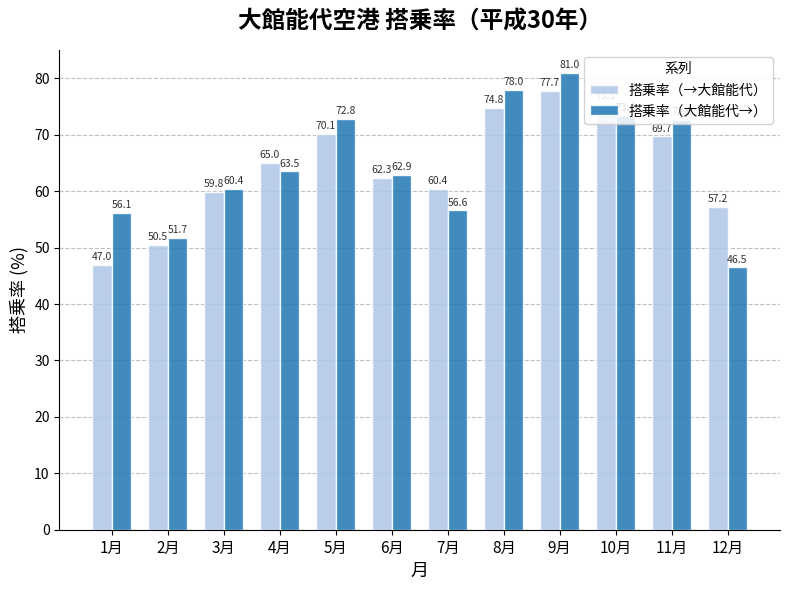

How many categories are shown in the chart?

12